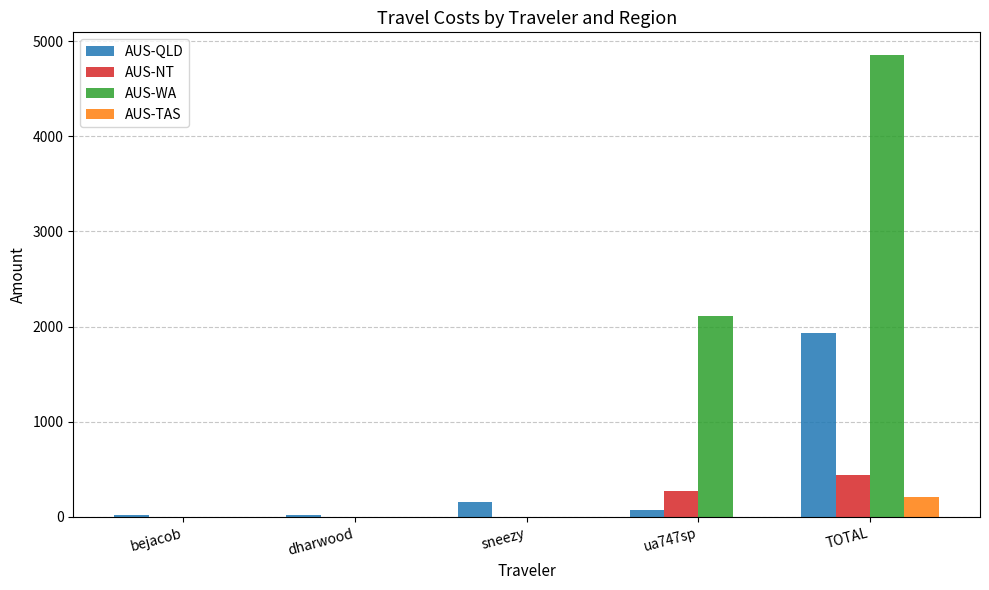

What is the sum of all AUS-NT values?

711.1